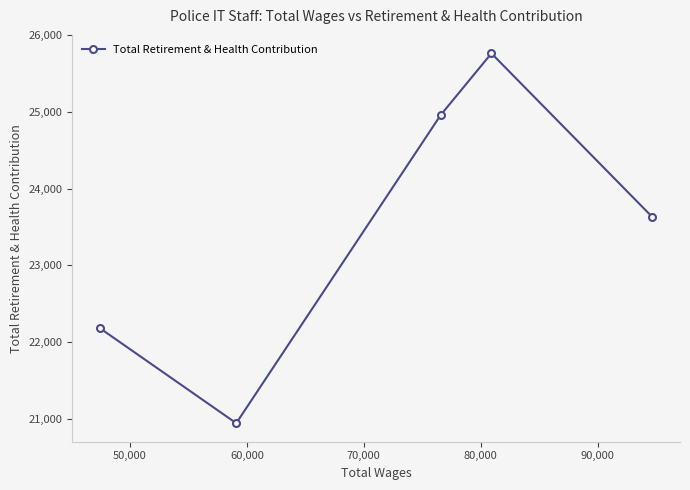

Does the chart have visible grid lines?

No